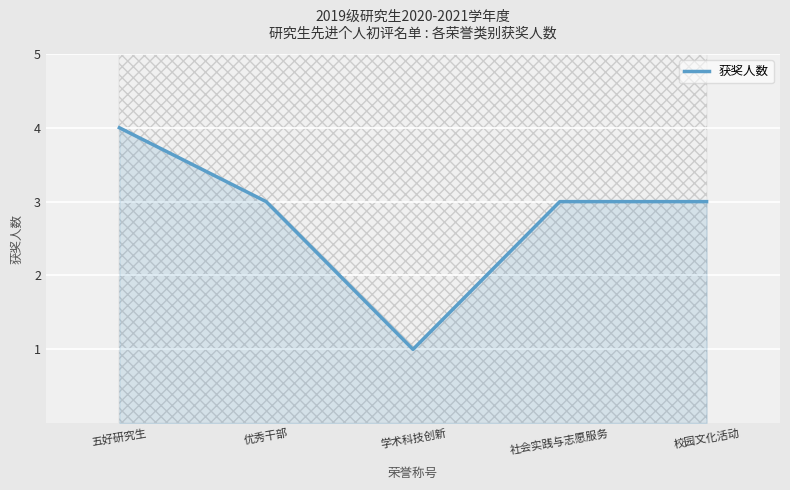

What is the label of the 5th point from the right?

五好研究生